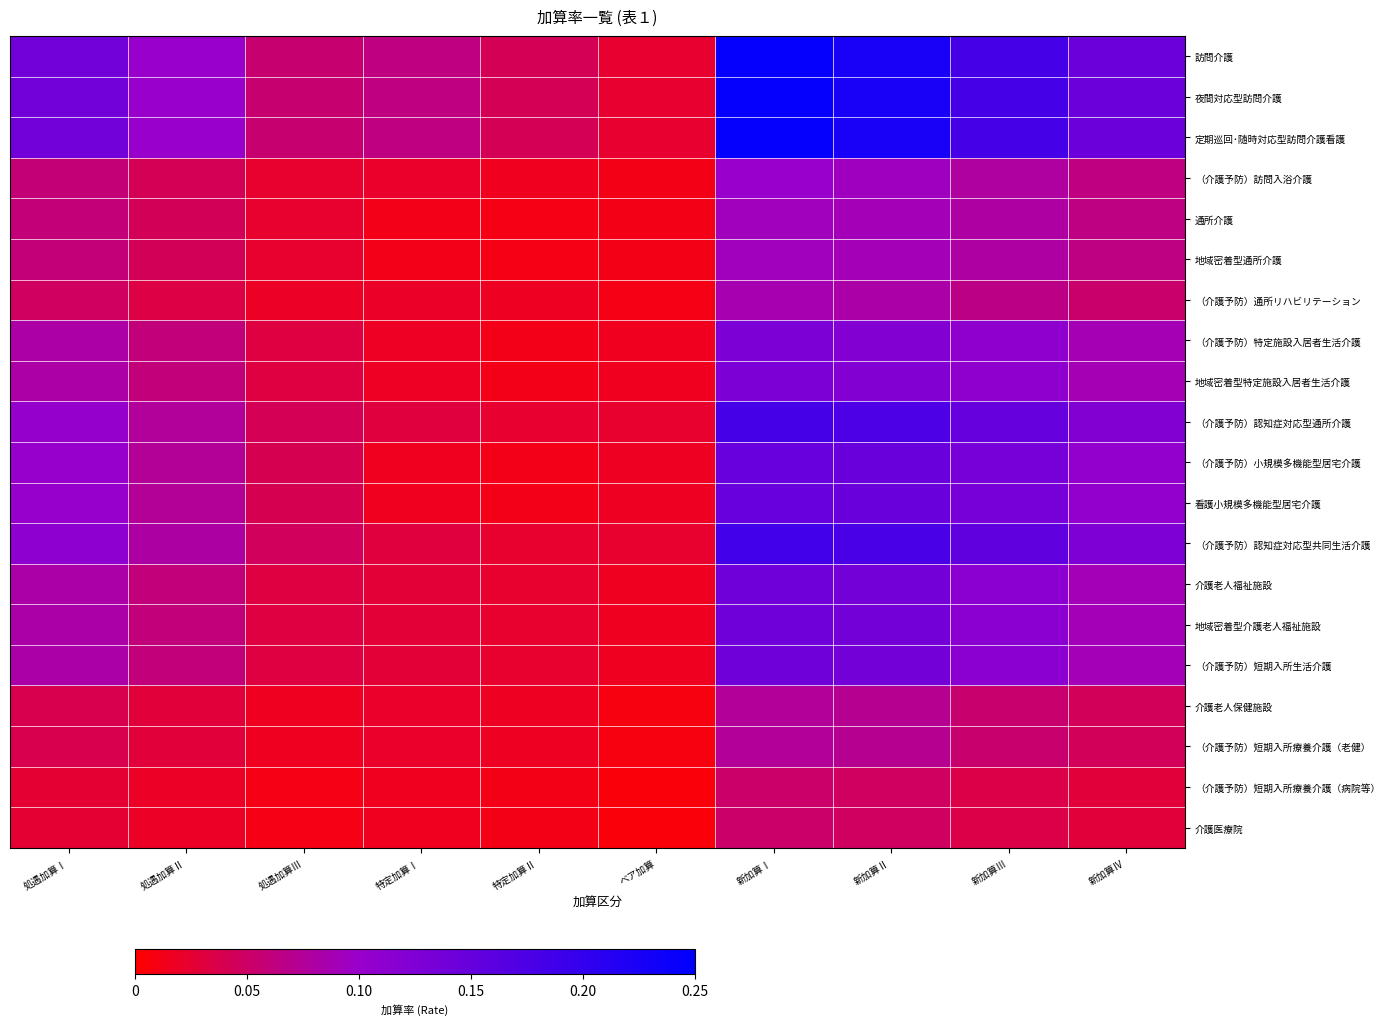

Reading left to right, extract all data points from this chart.

訪問介護: 処遇加算Ⅰ=0.1	処遇加算Ⅱ=0.1	処遇加算Ⅲ=0.1	特定加算Ⅰ=0.1	特定加算Ⅱ=0.0	ベア加算=0.0	新加算Ⅰ=0.2	新加算Ⅱ=0.2	新加算Ⅲ=0.2	新加算Ⅳ=0.1
夜間対応型訪問介護: 処遇加算Ⅰ=0.1	処遇加算Ⅱ=0.1	処遇加算Ⅲ=0.1	特定加算Ⅰ=0.1	特定加算Ⅱ=0.0	ベア加算=0.0	新加算Ⅰ=0.2	新加算Ⅱ=0.2	新加算Ⅲ=0.2	新加算Ⅳ=0.1
定期巡回･随時対応型訪問介護看護: 処遇加算Ⅰ=0.1	処遇加算Ⅱ=0.1	処遇加算Ⅲ=0.1	特定加算Ⅰ=0.1	特定加算Ⅱ=0.0	ベア加算=0.0	新加算Ⅰ=0.2	新加算Ⅱ=0.2	新加算Ⅲ=0.2	新加算Ⅳ=0.1
（介護予防）訪問入浴介護: 処遇加算Ⅰ=0.1	処遇加算Ⅱ=0.0	処遇加算Ⅲ=0.0	特定加算Ⅰ=0.0	特定加算Ⅱ=0.0	ベア加算=0.0	新加算Ⅰ=0.1	新加算Ⅱ=0.1	新加算Ⅲ=0.1	新加算Ⅳ=0.1
通所介護: 処遇加算Ⅰ=0.1	処遇加算Ⅱ=0.0	処遇加算Ⅲ=0.0	特定加算Ⅰ=0.0	特定加算Ⅱ=0.0	ベア加算=0.0	新加算Ⅰ=0.1	新加算Ⅱ=0.1	新加算Ⅲ=0.1	新加算Ⅳ=0.1
地域密着型通所介護: 処遇加算Ⅰ=0.1	処遇加算Ⅱ=0.0	処遇加算Ⅲ=0.0	特定加算Ⅰ=0.0	特定加算Ⅱ=0.0	ベア加算=0.0	新加算Ⅰ=0.1	新加算Ⅱ=0.1	新加算Ⅲ=0.1	新加算Ⅳ=0.1
（介護予防）通所リハビリテーション: 処遇加算Ⅰ=0.0	処遇加算Ⅱ=0.0	処遇加算Ⅲ=0.0	特定加算Ⅰ=0.0	特定加算Ⅱ=0.0	ベア加算=0.0	新加算Ⅰ=0.1	新加算Ⅱ=0.1	新加算Ⅲ=0.1	新加算Ⅳ=0.1
（介護予防）特定施設入居者生活介護: 処遇加算Ⅰ=0.1	処遇加算Ⅱ=0.1	処遇加算Ⅲ=0.0	特定加算Ⅰ=0.0	特定加算Ⅱ=0.0	ベア加算=0.0	新加算Ⅰ=0.1	新加算Ⅱ=0.1	新加算Ⅲ=0.1	新加算Ⅳ=0.1
地域密着型特定施設入居者生活介護: 処遇加算Ⅰ=0.1	処遇加算Ⅱ=0.1	処遇加算Ⅲ=0.0	特定加算Ⅰ=0.0	特定加算Ⅱ=0.0	ベア加算=0.0	新加算Ⅰ=0.1	新加算Ⅱ=0.1	新加算Ⅲ=0.1	新加算Ⅳ=0.1
（介護予防）認知症対応型通所介護: 処遇加算Ⅰ=0.1	処遇加算Ⅱ=0.1	処遇加算Ⅲ=0.0	特定加算Ⅰ=0.0	特定加算Ⅱ=0.0	ベア加算=0.0	新加算Ⅰ=0.2	新加算Ⅱ=0.2	新加算Ⅲ=0.1	新加算Ⅳ=0.1
（介護予防）小規模多機能型居宅介護: 処遇加算Ⅰ=0.1	処遇加算Ⅱ=0.1	処遇加算Ⅲ=0.0	特定加算Ⅰ=0.0	特定加算Ⅱ=0.0	ベア加算=0.0	新加算Ⅰ=0.1	新加算Ⅱ=0.1	新加算Ⅲ=0.1	新加算Ⅳ=0.1
看護小規模多機能型居宅介護: 処遇加算Ⅰ=0.1	処遇加算Ⅱ=0.1	処遇加算Ⅲ=0.0	特定加算Ⅰ=0.0	特定加算Ⅱ=0.0	ベア加算=0.0	新加算Ⅰ=0.1	新加算Ⅱ=0.1	新加算Ⅲ=0.1	新加算Ⅳ=0.1
（介護予防）認知症対応型共同生活介護: 処遇加算Ⅰ=0.1	処遇加算Ⅱ=0.1	処遇加算Ⅲ=0.0	特定加算Ⅰ=0.0	特定加算Ⅱ=0.0	ベア加算=0.0	新加算Ⅰ=0.2	新加算Ⅱ=0.2	新加算Ⅲ=0.2	新加算Ⅳ=0.1
介護老人福祉施設: 処遇加算Ⅰ=0.1	処遇加算Ⅱ=0.1	処遇加算Ⅲ=0.0	特定加算Ⅰ=0.0	特定加算Ⅱ=0.0	ベア加算=0.0	新加算Ⅰ=0.1	新加算Ⅱ=0.1	新加算Ⅲ=0.1	新加算Ⅳ=0.1
地域密着型介護老人福祉施設: 処遇加算Ⅰ=0.1	処遇加算Ⅱ=0.1	処遇加算Ⅲ=0.0	特定加算Ⅰ=0.0	特定加算Ⅱ=0.0	ベア加算=0.0	新加算Ⅰ=0.1	新加算Ⅱ=0.1	新加算Ⅲ=0.1	新加算Ⅳ=0.1
（介護予防）短期入所生活介護: 処遇加算Ⅰ=0.1	処遇加算Ⅱ=0.1	処遇加算Ⅲ=0.0	特定加算Ⅰ=0.0	特定加算Ⅱ=0.0	ベア加算=0.0	新加算Ⅰ=0.1	新加算Ⅱ=0.1	新加算Ⅲ=0.1	新加算Ⅳ=0.1
介護老人保健施設: 処遇加算Ⅰ=0.0	処遇加算Ⅱ=0.0	処遇加算Ⅲ=0.0	特定加算Ⅰ=0.0	特定加算Ⅱ=0.0	ベア加算=0.0	新加算Ⅰ=0.1	新加算Ⅱ=0.1	新加算Ⅲ=0.1	新加算Ⅳ=0.0
（介護予防）短期入所療養介護（老健）: 処遇加算Ⅰ=0.0	処遇加算Ⅱ=0.0	処遇加算Ⅲ=0.0	特定加算Ⅰ=0.0	特定加算Ⅱ=0.0	ベア加算=0.0	新加算Ⅰ=0.1	新加算Ⅱ=0.1	新加算Ⅲ=0.1	新加算Ⅳ=0.0
（介護予防）短期入所療養介護（病院等）: 処遇加算Ⅰ=0.0	処遇加算Ⅱ=0.0	処遇加算Ⅲ=0.0	特定加算Ⅰ=0.0	特定加算Ⅱ=0.0	ベア加算=0.0	新加算Ⅰ=0.1	新加算Ⅱ=0.0	新加算Ⅲ=0.0	新加算Ⅳ=0.0
介護医療院: 処遇加算Ⅰ=0.0	処遇加算Ⅱ=0.0	処遇加算Ⅲ=0.0	特定加算Ⅰ=0.0	特定加算Ⅱ=0.0	ベア加算=0.0	新加算Ⅰ=0.1	新加算Ⅱ=0.0	新加算Ⅲ=0.0	新加算Ⅳ=0.0